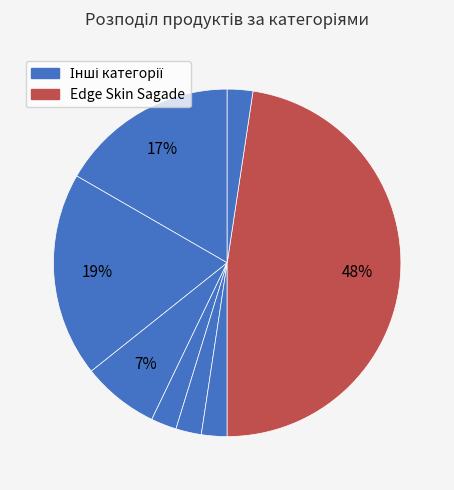

Count the number of slices in the pie.

8